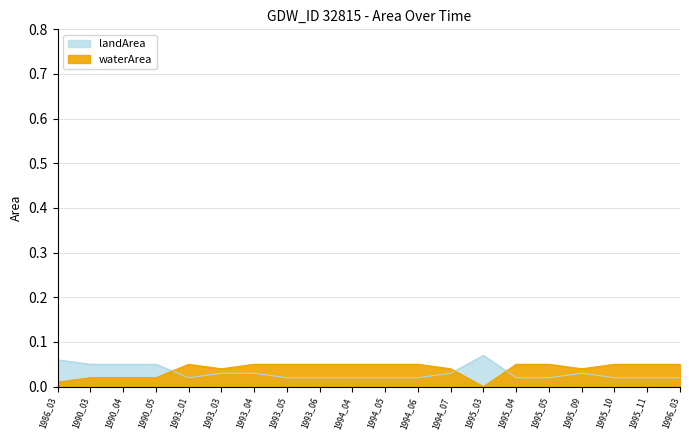

How many lines are shown in the chart?

2